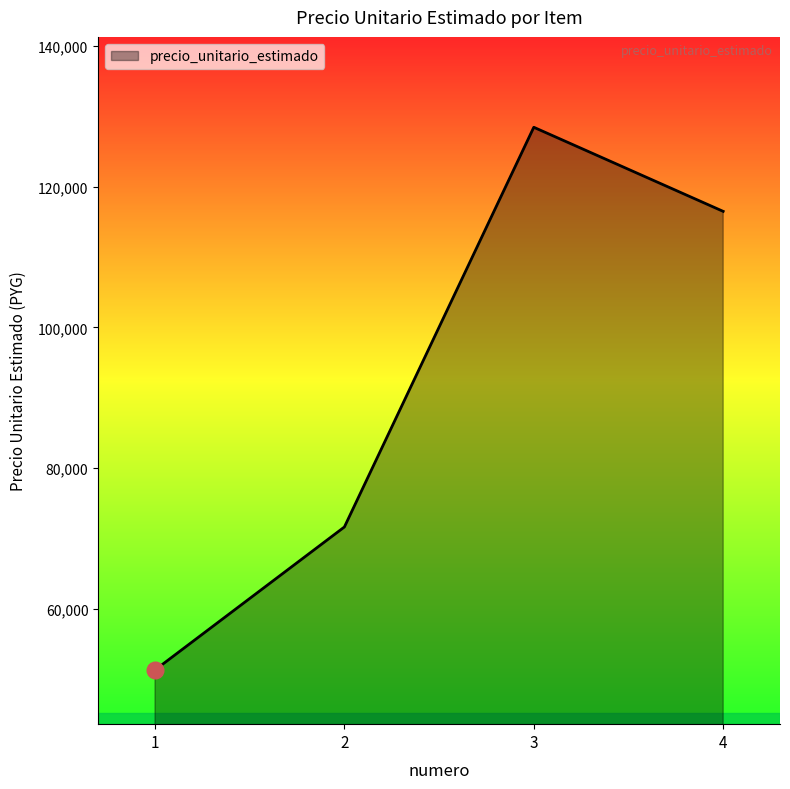

True or false: the data has more than 1 interior local peaks.

False